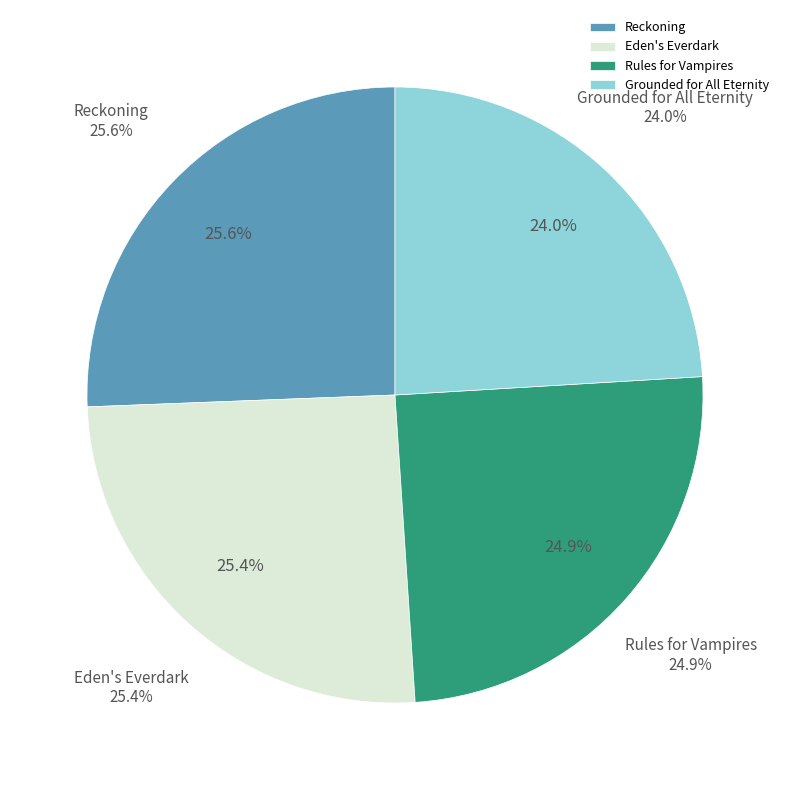

What percentage do Reckoning and Eden's Everdark together represent?

51.0%